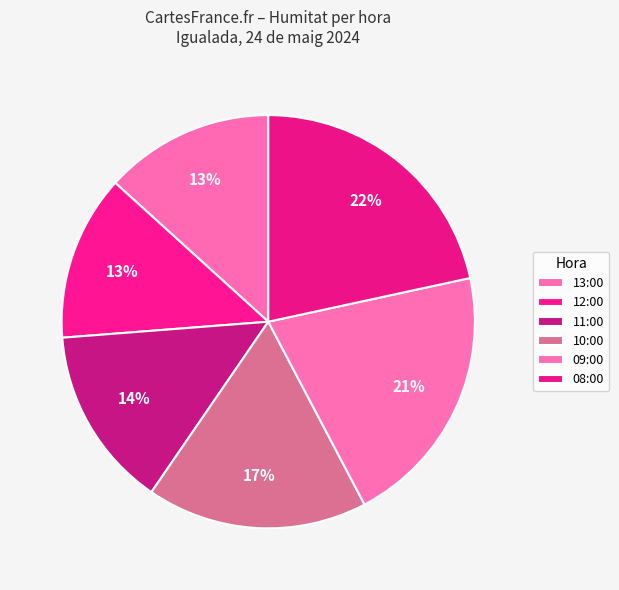

Is it true that 11:00 is 20% of the pie?

False